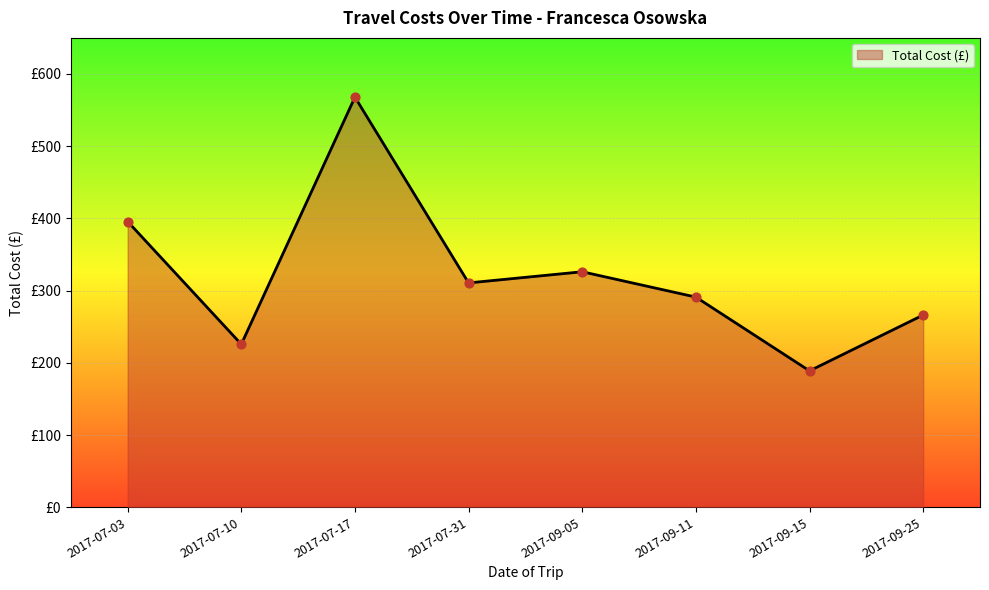

Between 2017-07-03 and 2017-09-25, which is larger?

2017-07-03